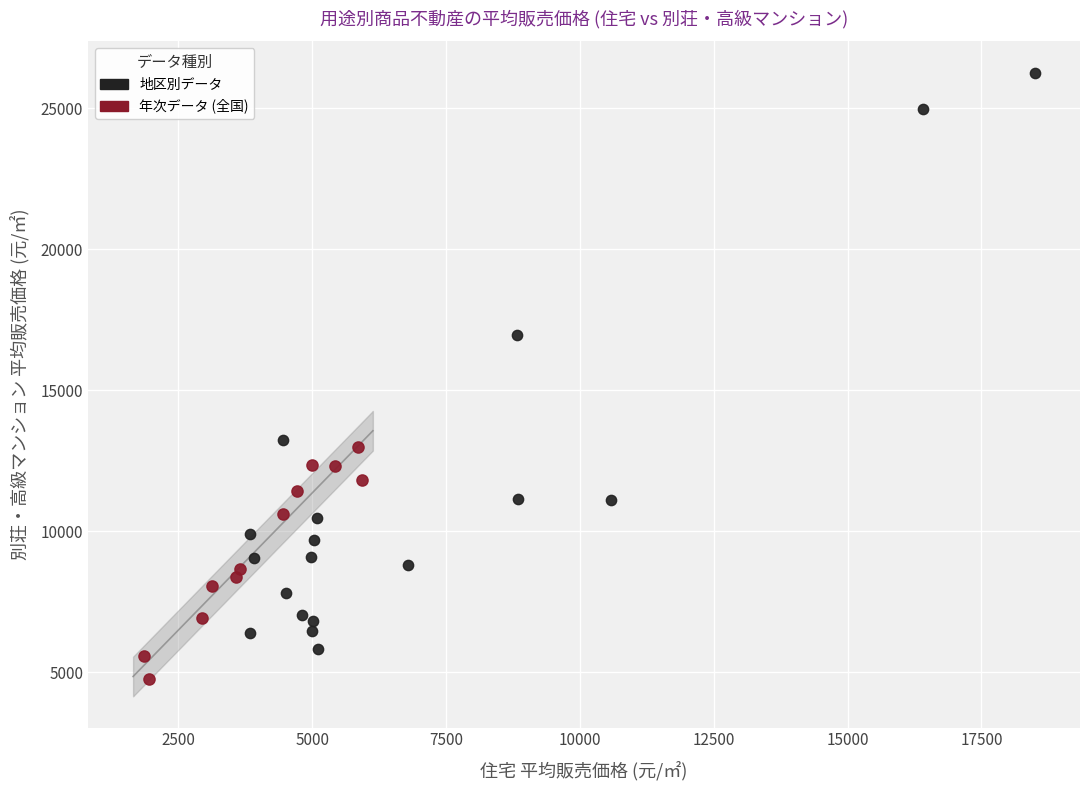

Which series reaches the minimum Y coordinate?

年次データ (全国)